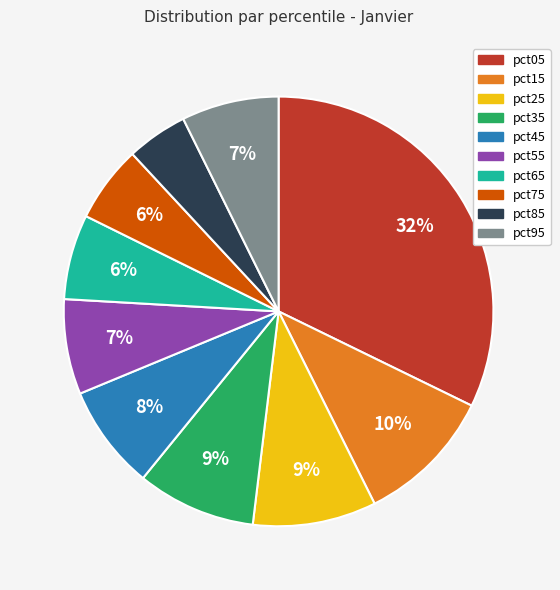

What percentage is the pct55 slice, to the nearest percent?

7%